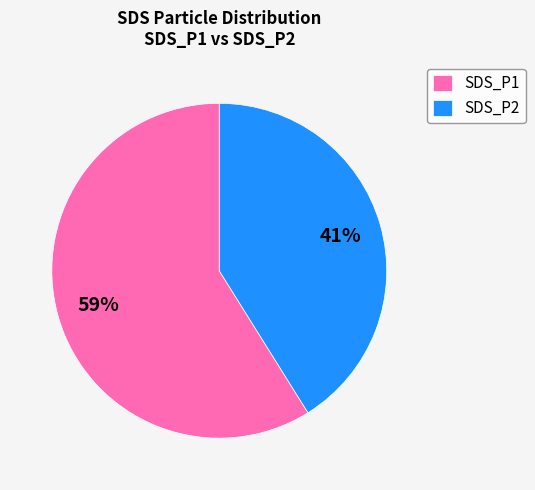

Do SDS_P2 and SDS_P1 together represent more than half of the pie?

Yes